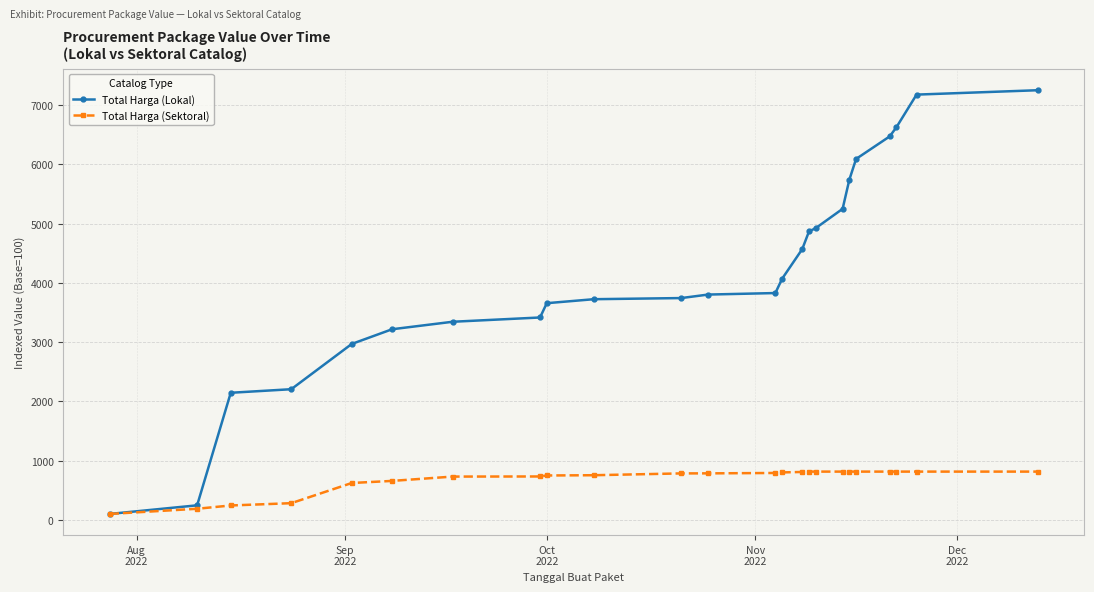

List the series in order of their overall mean, highest first.

Total Harga (Lokal), Total Harga (Sektoral)